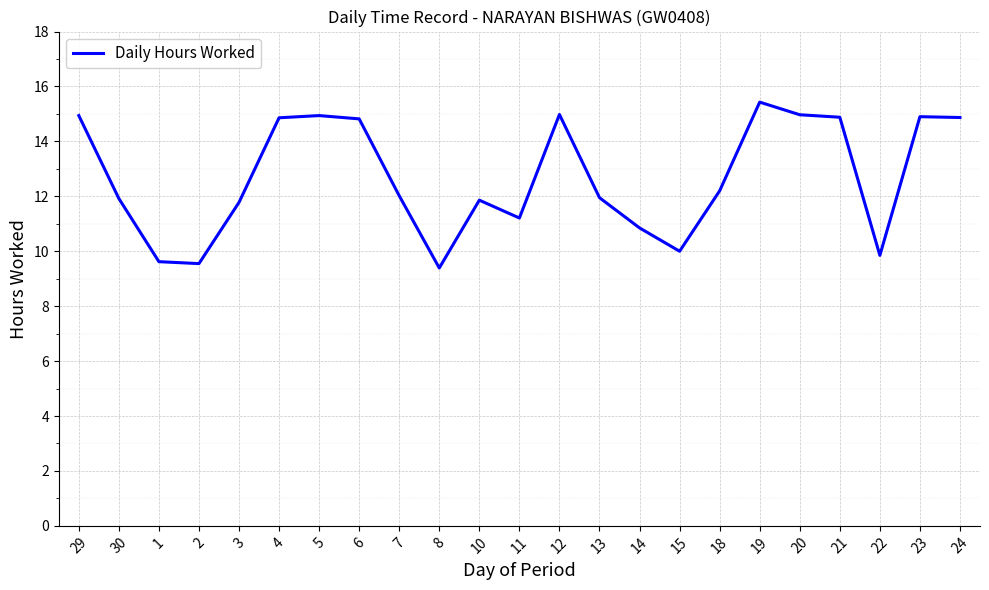

What is the sum of all values?

291.8